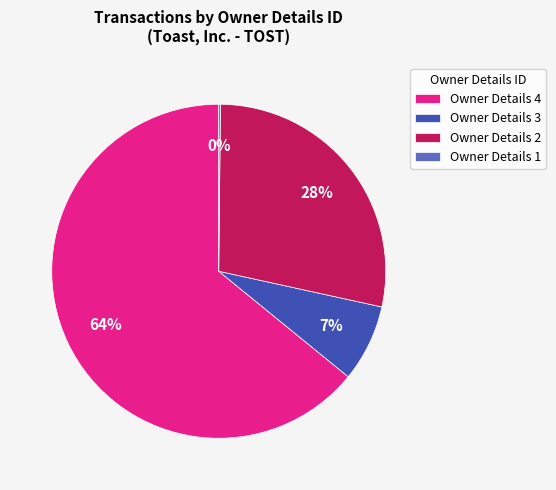

The Owner Details 3 slice represents 1% of the pie. True or false?

False